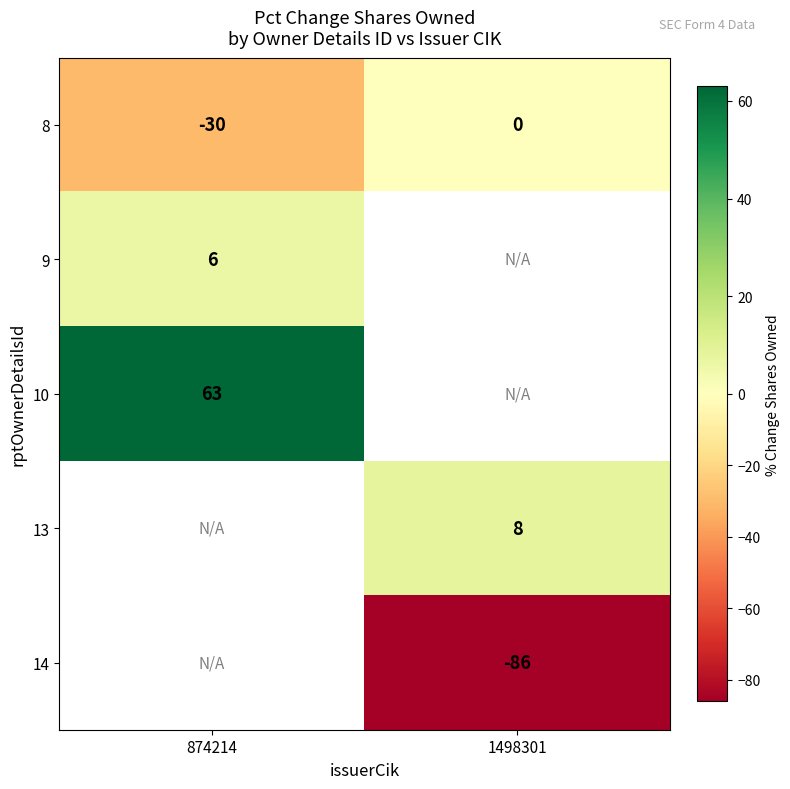

The 9 series shows 6 at 874214. True or false?

True